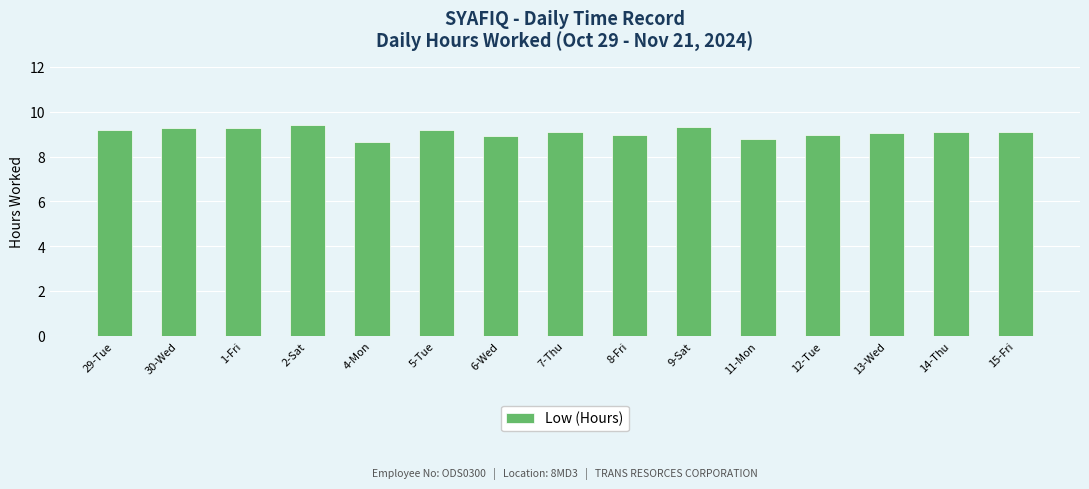

What position from the right is 7-Thu?

8